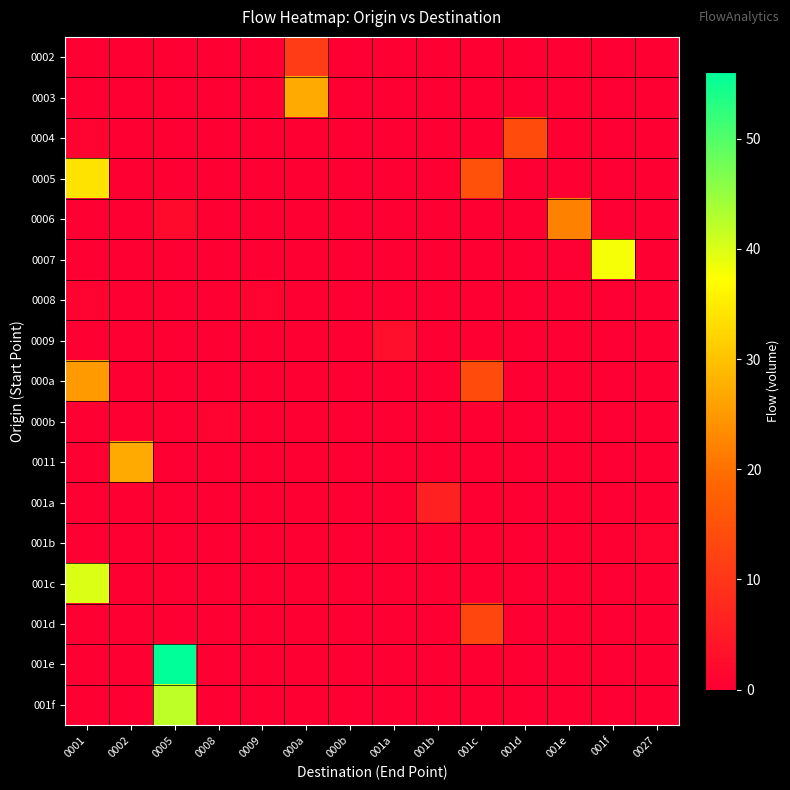

At how many categories does at least one series exceed 17?

6